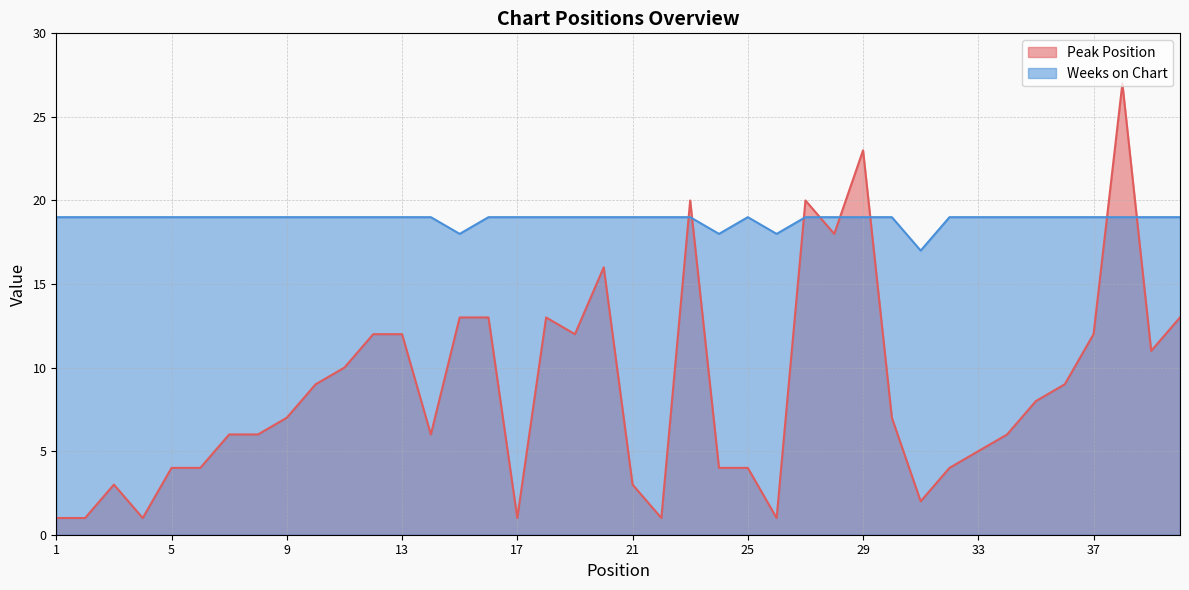

Does the chart display data point markers on the line(s)?

No